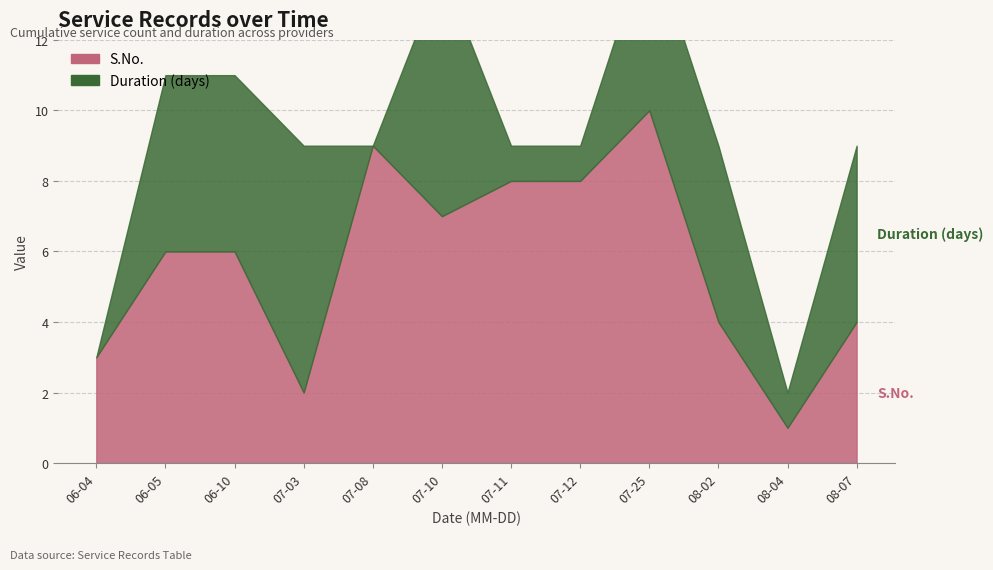

Reading left to right, transcribe all the data shown in this chart.

S.No.: 3	6	6	2	9	7	8	8	10	4	1	4
Duration (days): 0	5	5	7	0	7	1	1	5	5	1	5